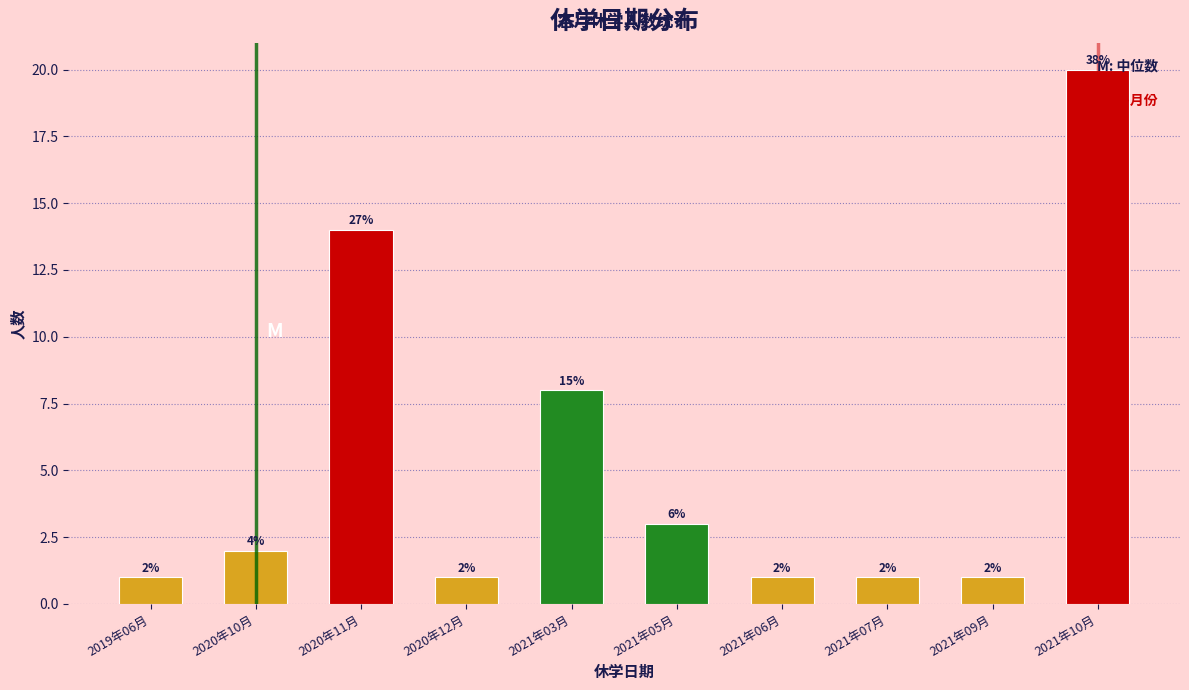

At which category does the chart reach its peak across all series?

2021年10月